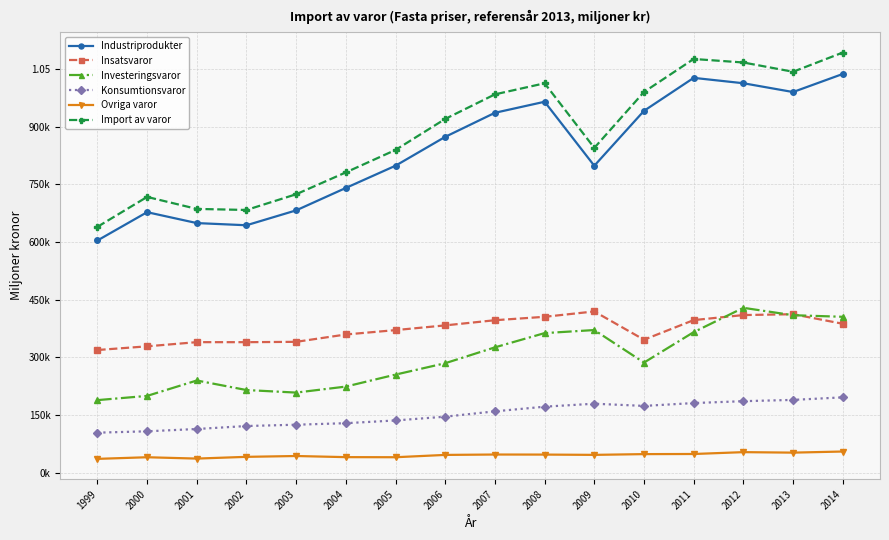

Reading left to right, transcribe all the data shown in this chart.

Industriprodukter: 1999=603916.4	2000=677483.6	2001=649154.3	2002=643492.8	2003=682205.6	2004=740471.6	2005=798226.4	2006=873224.5	2007=935718.1	2008=964382.5	2009=798121.0	2010=940756.0	2011=1026465.7	2012=1012487.0	2013=989625.0	2014=1036577.0
Insatsvaror: 1999=319351.3	2000=328915.3	2001=339787.0	2002=339710.4	2003=340601.9	2004=359709.5	2005=371073.1	2006=383340.2	2007=396747.7	2008=405637.8	2009=419569.0	2010=346115.5	2011=397039.6	2012=410152.2	2013=412395.1	2014=387574.0
Investeringsvaror: 1999=189148.9	2000=200117.1	2001=240150.7	2002=215351.6	2003=208715.5	2004=224361.4	2005=255479.3	2006=285062.5	2007=326247.2	2008=363290.0	2009=371239.7	2010=286689.5	2011=365775.9	2012=428974.7	2013=409775.1	2014=405666.0
Konsumtionsvaror: 1999=104616.4	2000=108125.8	2001=114139.1	2002=121855.6	2003=125259.5	2004=129215.5	2005=136338.9	2006=146155.8	2007=159999.1	2008=172107.5	2009=179821.4	2010=174122.5	2011=181497.4	2012=186422.8	2013=189737.6	2014=196385.0
Ovriga varor: 1999=36522.4	2000=40740.9	2001=37253.9	2002=41783.6	2003=43952.1	2004=41003.6	2005=40768.0	2006=46804.8	2007=47800.3	2008=47641.7	2009=46911.1	2010=48862.9	2011=49190.0	2012=53995.0	2013=52718.0	2014=55615.0
Import av varor: 1999=639386.0	2000=717122.0	2001=685972.0	2002=683213.0	2003=724075.0	2004=780882.0	2005=839192.0	2006=919793.0	2007=983610.0	2008=1012344.0	2009=844517.0	2010=989729.0	2011=1075526.0	2012=1066404.0	2013=1042343.0	2014=1092192.0